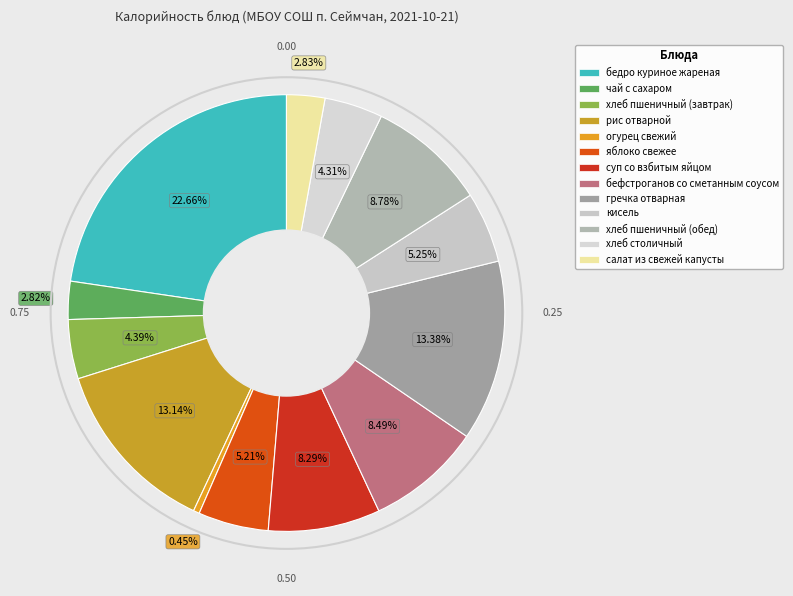

Which has a higher value, хлеб пшеничный (завтрак) or яблоко свежее?

яблоко свежее